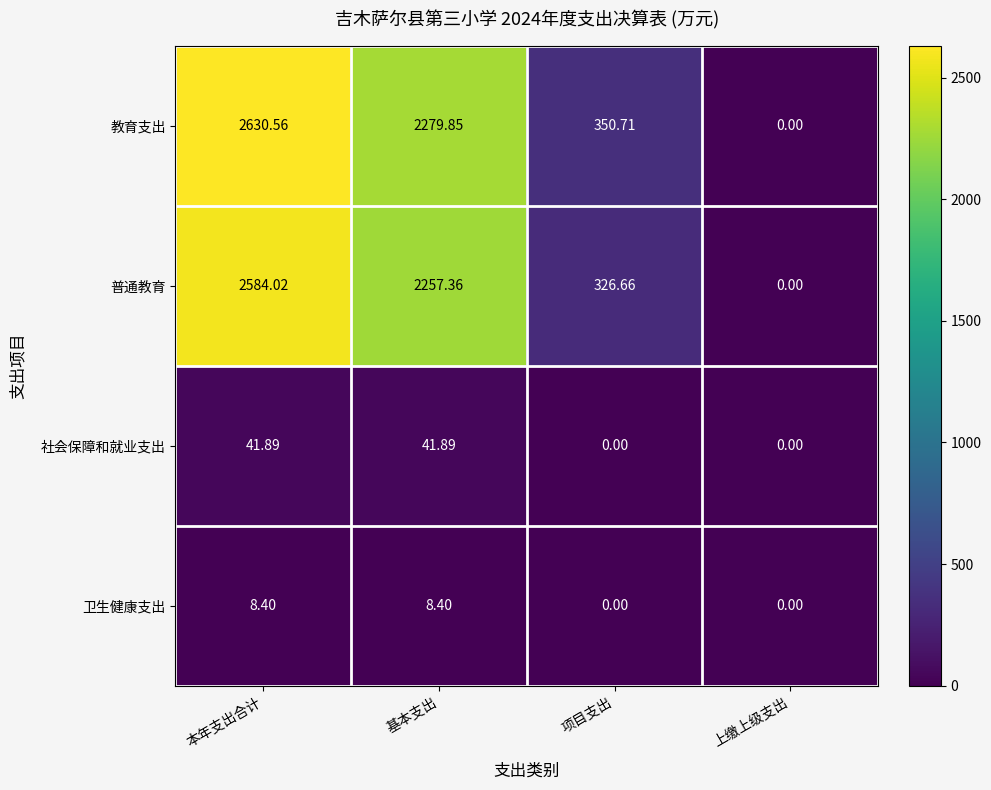

At how many categories does at least one series exceed 1930?

2